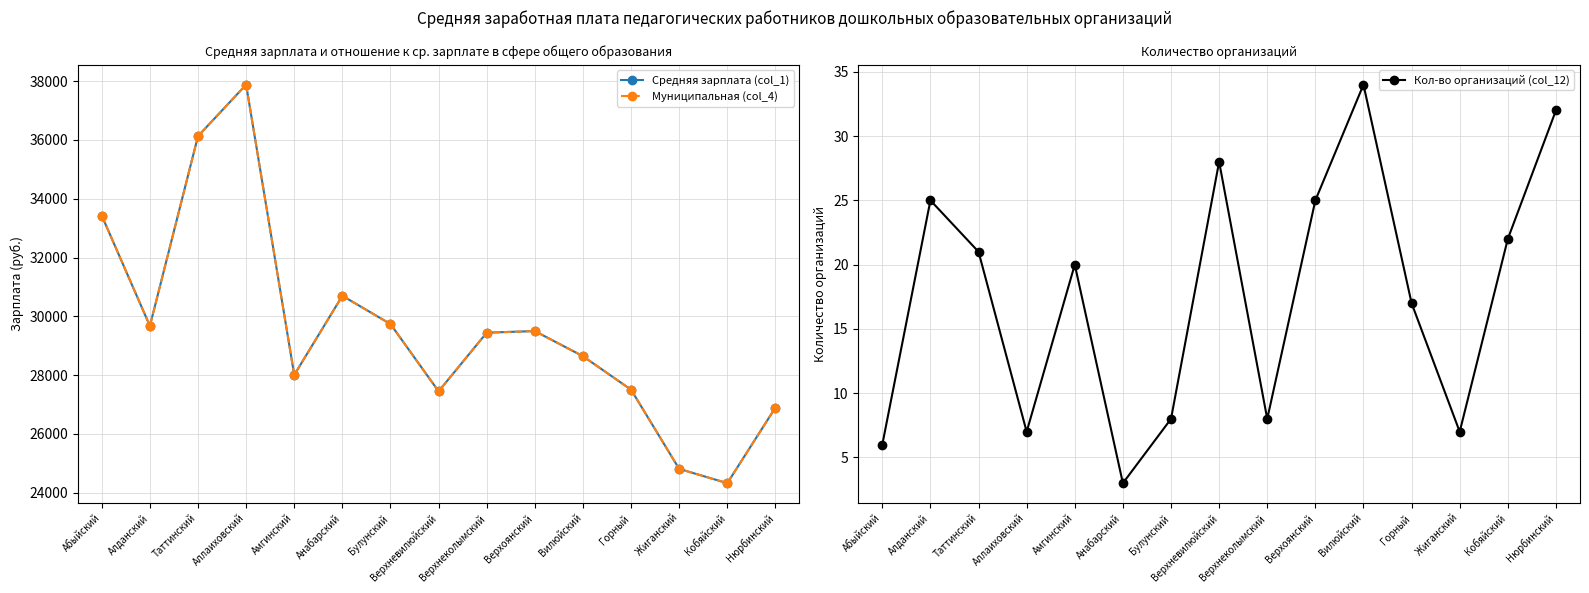

Does the chart display data point markers on the line(s)?

Yes